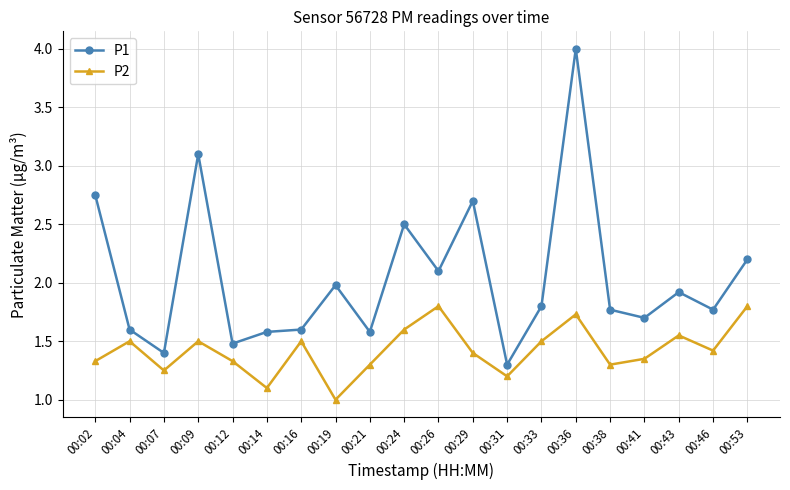

Which series has the widest spread of values?

P1